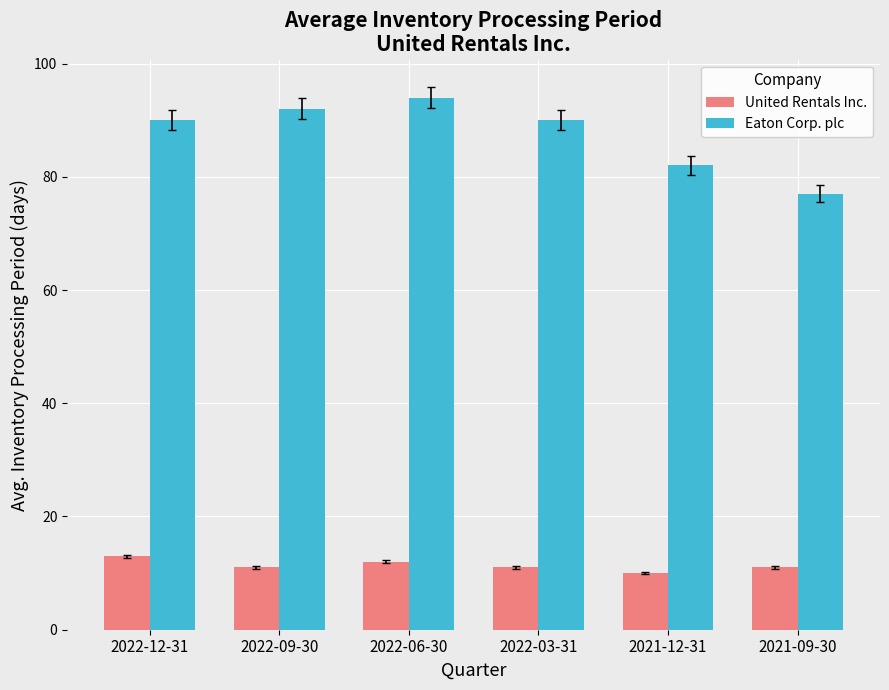

Which series has the widest spread of values?

Eaton Corp. plc